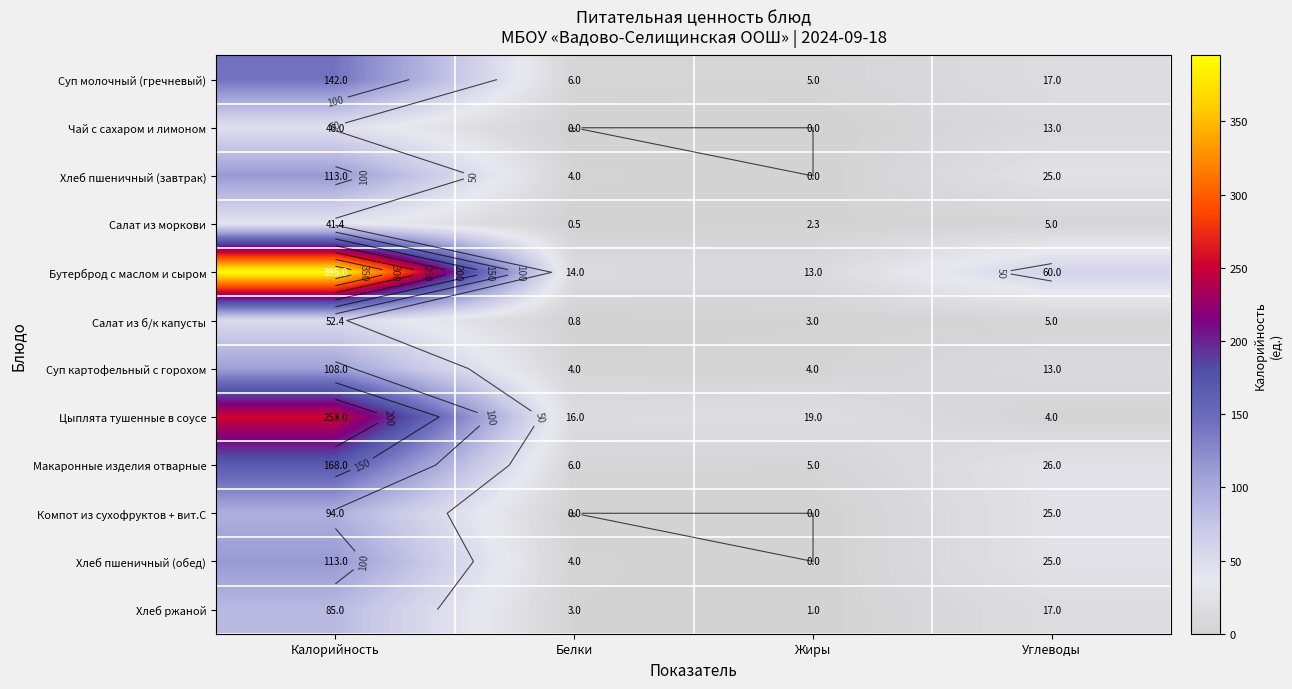

What is the total value across all series at Калорийность?

1610.8